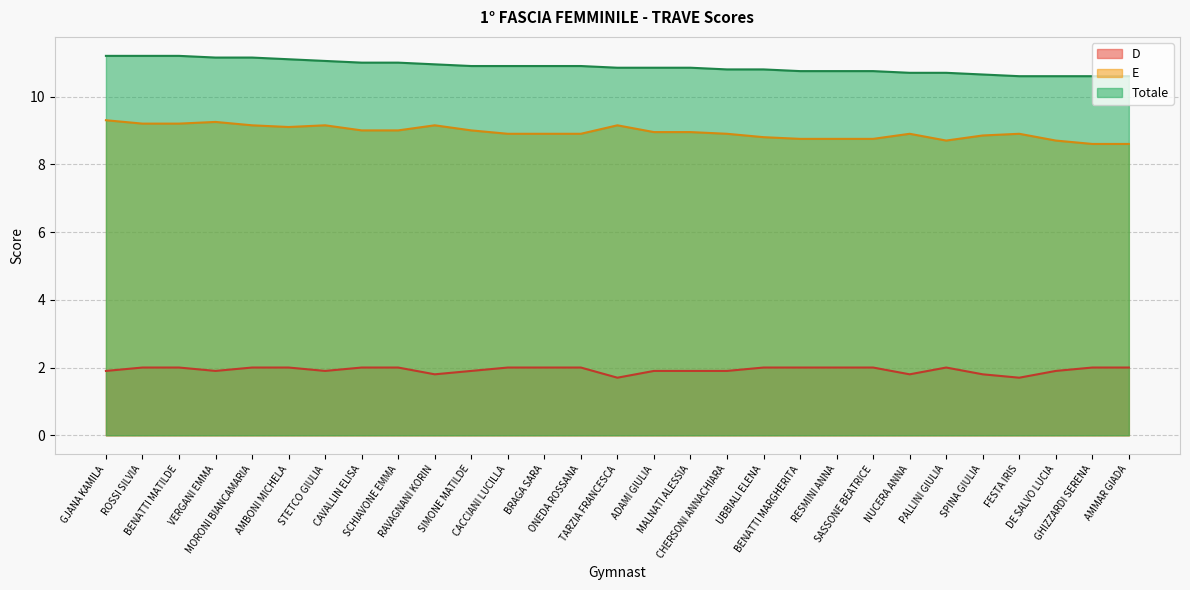

At how many categories does at least one series exceed 8?

29